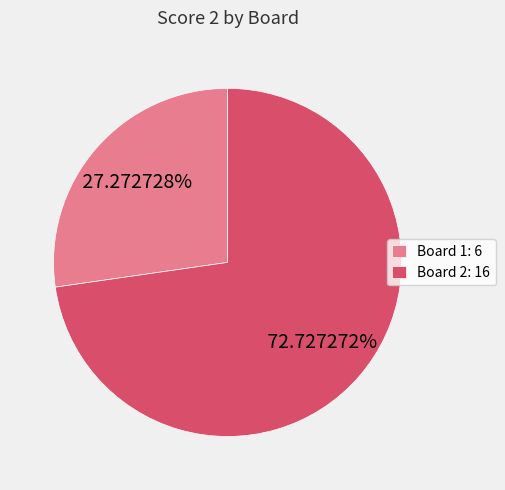

Which slice is the largest?

Board 2: 16